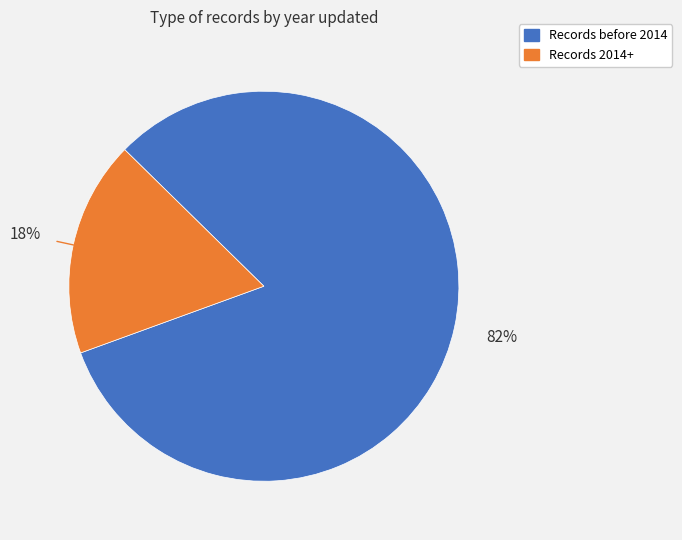

Is there a majority slice in this chart?

Yes